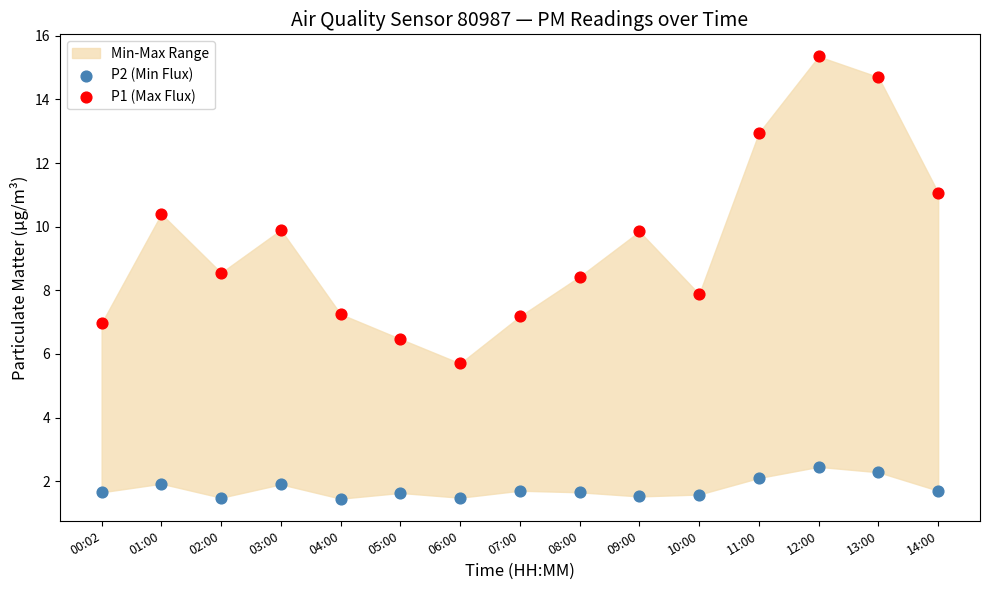

Which series contains the lowest Y value?

P2 (Min Flux)